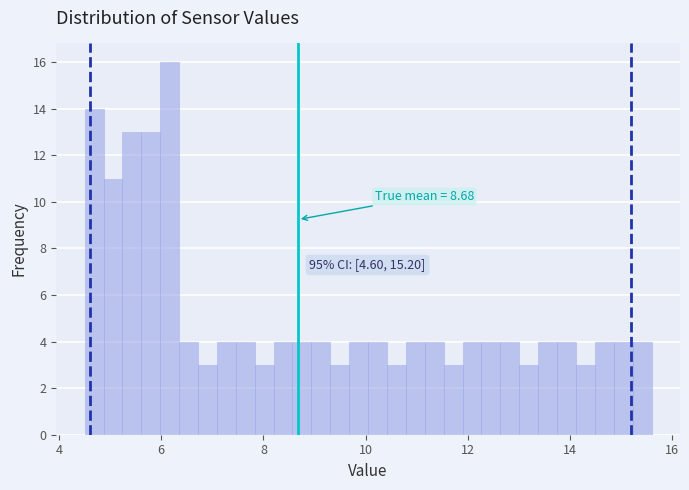

Read against the x-axis, roughly where is the centre of the tallest bar?

6.2